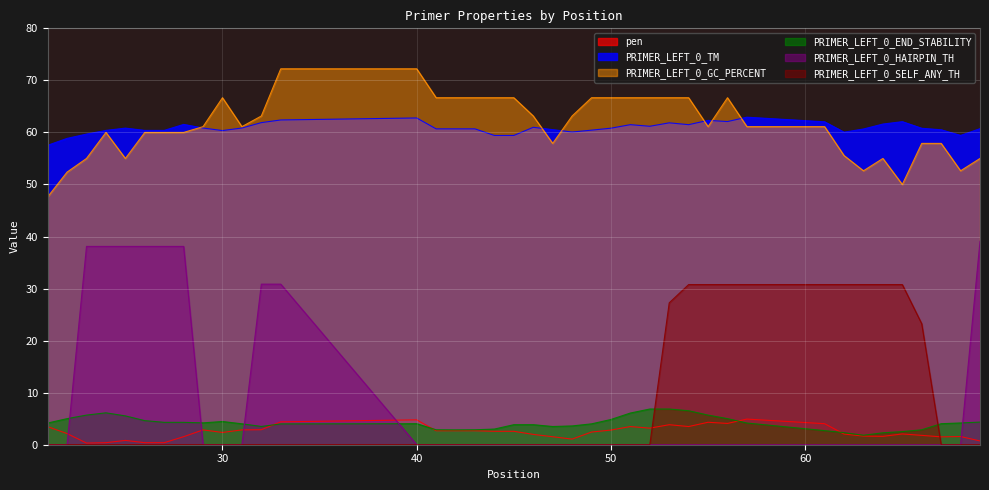

What is the difference between the maximum and second lowest values in the PRIMER_LEFT_0_TM series?

4.1